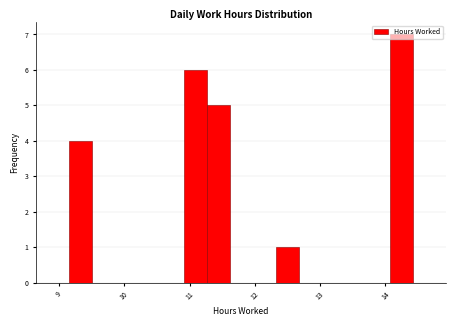

Around what value on the x-axis is the tallest bar? Give the approximate position of its centre, as read against the axis.

14.3